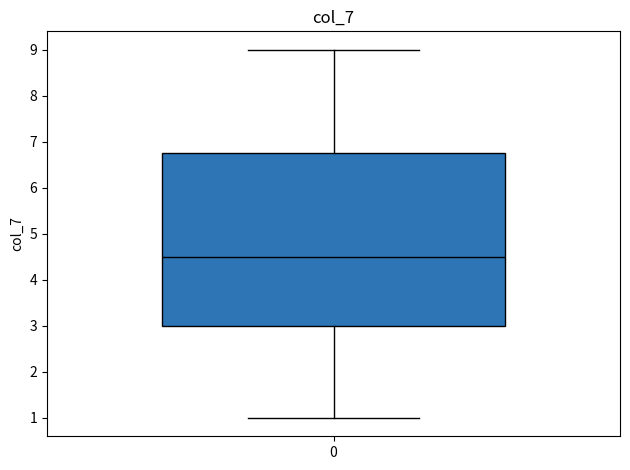

Transcribe this box plot: give where the median line is, the range the box spans, and where the two whiskers end, as read against the y-axis. The values are not printed on the chart, so give them approximately, as read against the axis.

median 4.5, box 3.0 to 6.8, whiskers 1.0 to 9.0